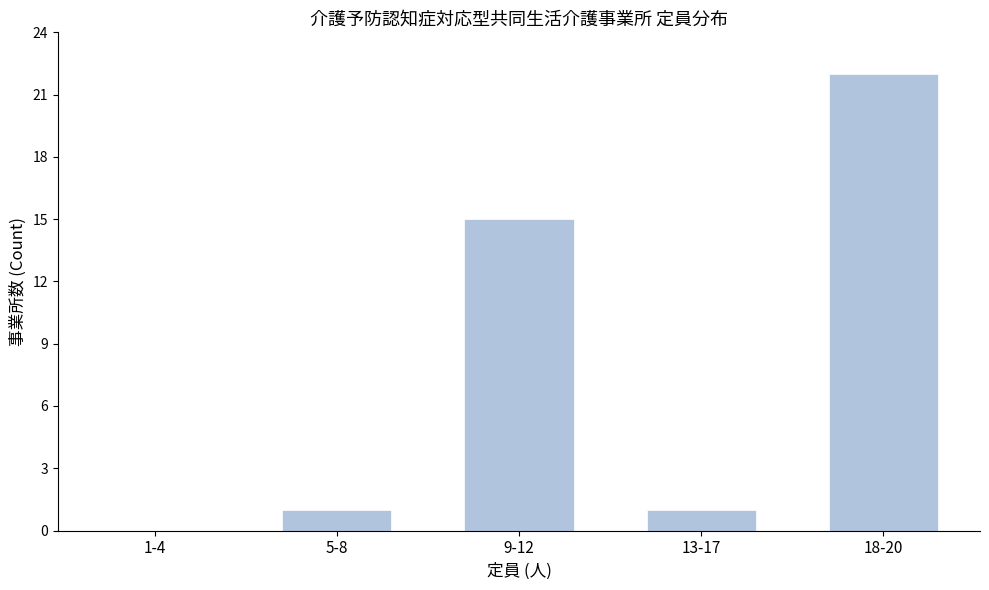

Reading left to right, extract all data points from this chart.

1-4=0	5-8=1	9-12=15	13-17=1	18-20=22